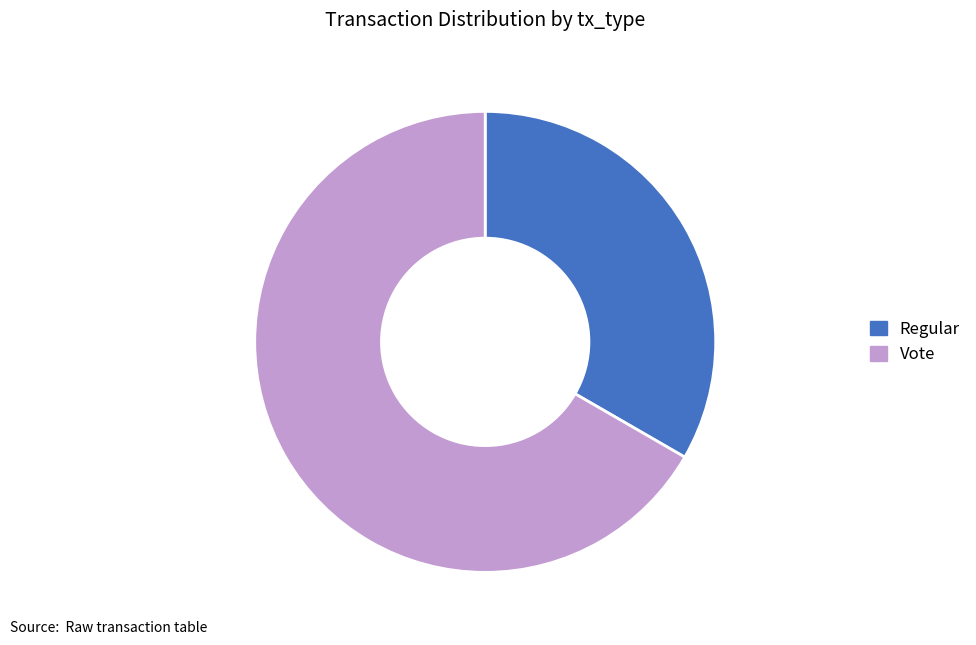

Is it true that Vote is 67% of the pie?

True